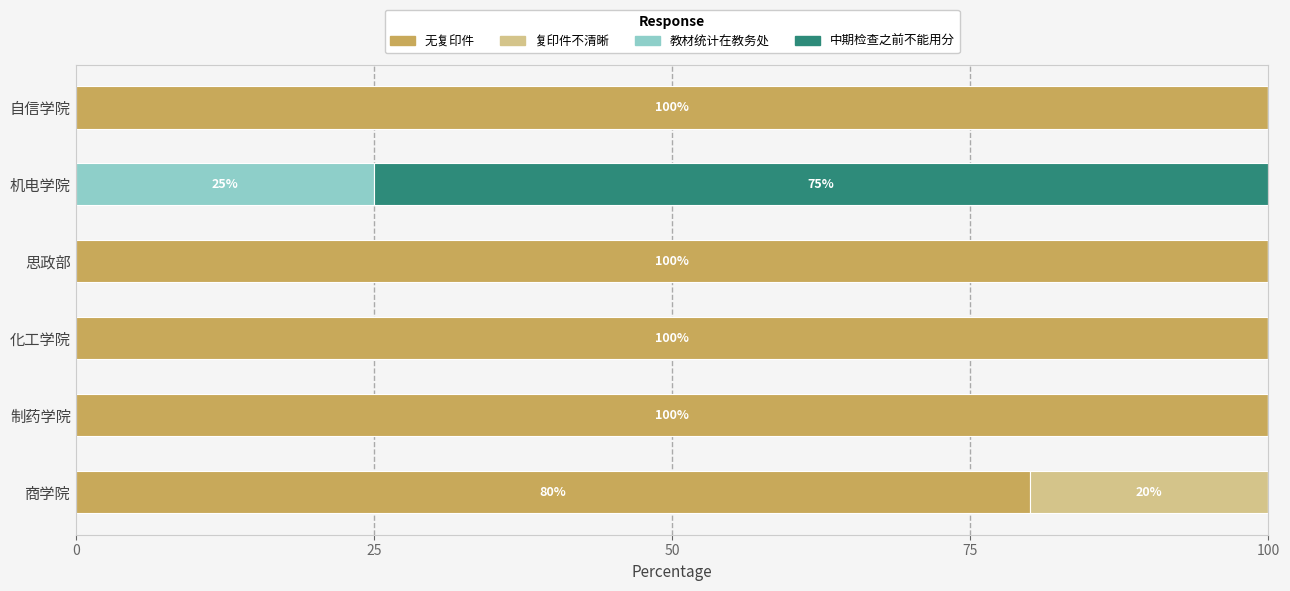

What is the maximum value for 无复印件?

100